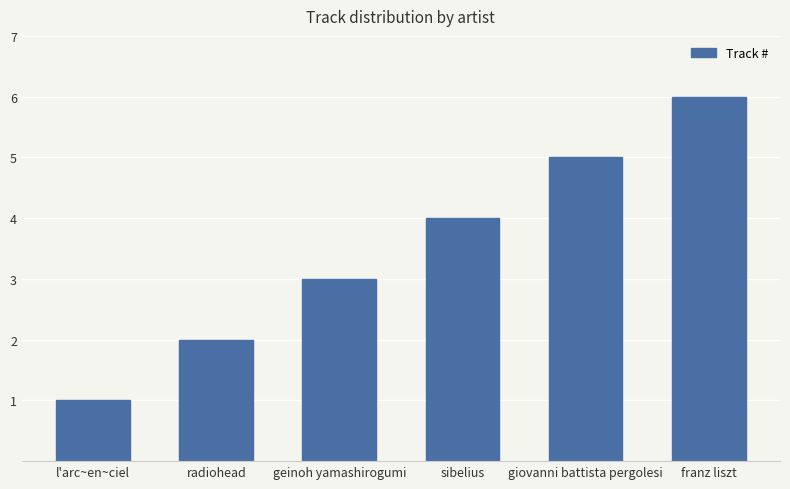

The chart shows a value of 0 at l'arc~en~ciel. True or false?

False